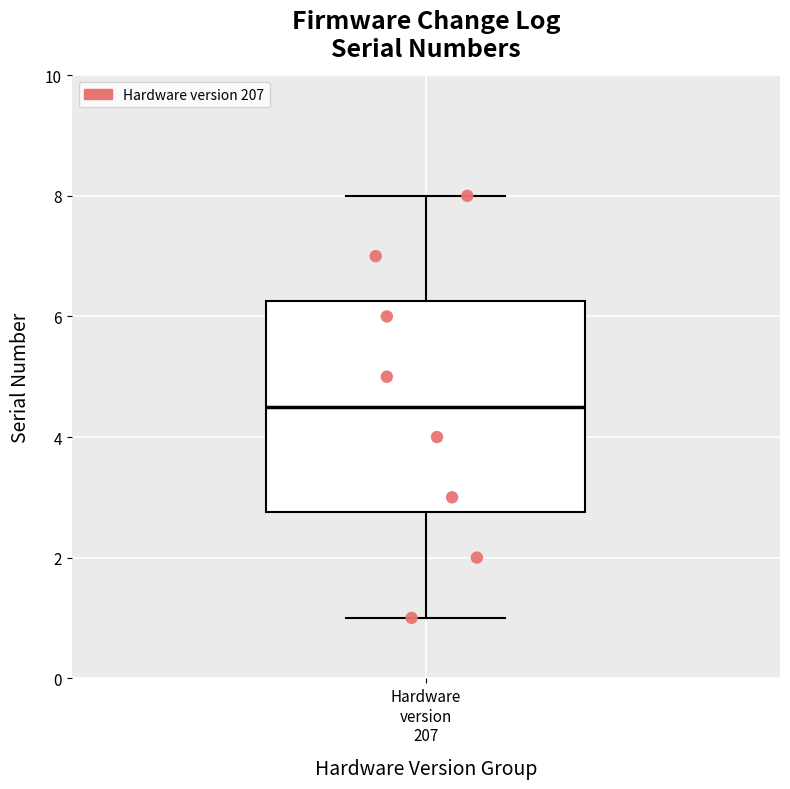

Read this box plot against the y-axis: the position of the median line, the range covered by the box, and the ends of both whiskers. The values are not printed on the chart, so give them approximately, as read against the axis.

median 4.6, box 2.8 to 6.2, whiskers 1.0 to 8.0